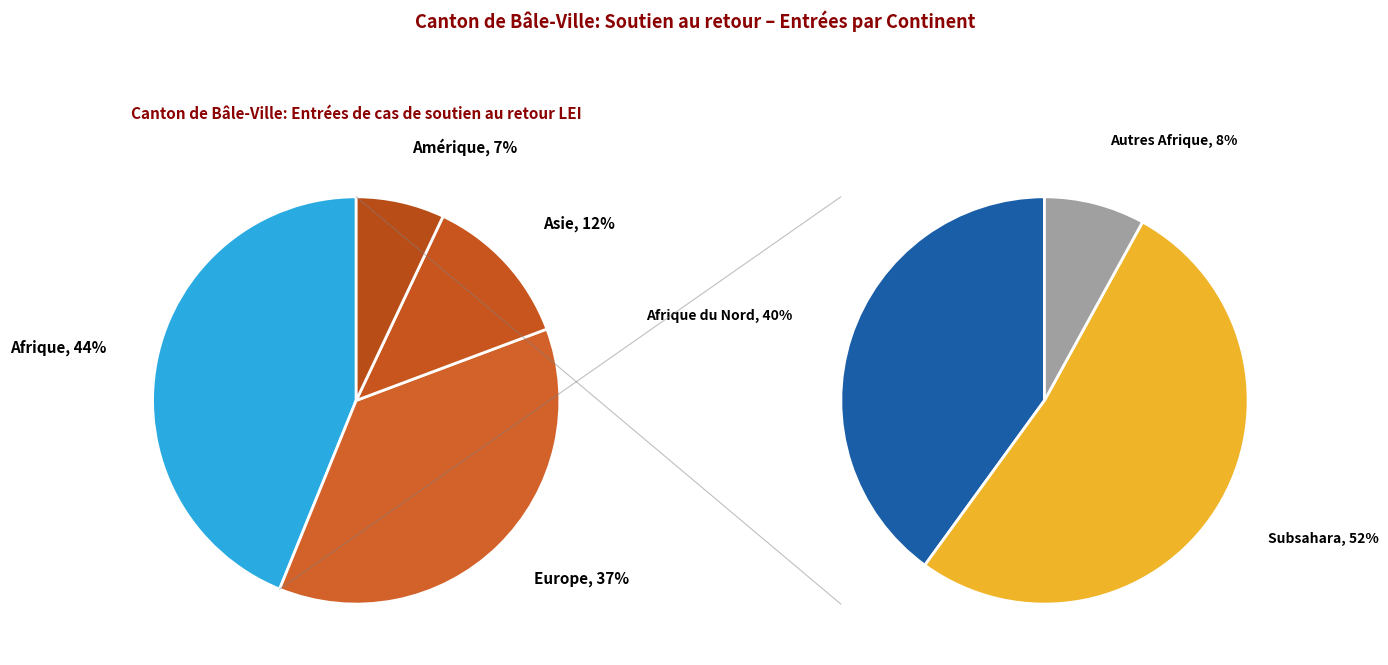

What percentage is the Asie slice, to the nearest percent?

12%